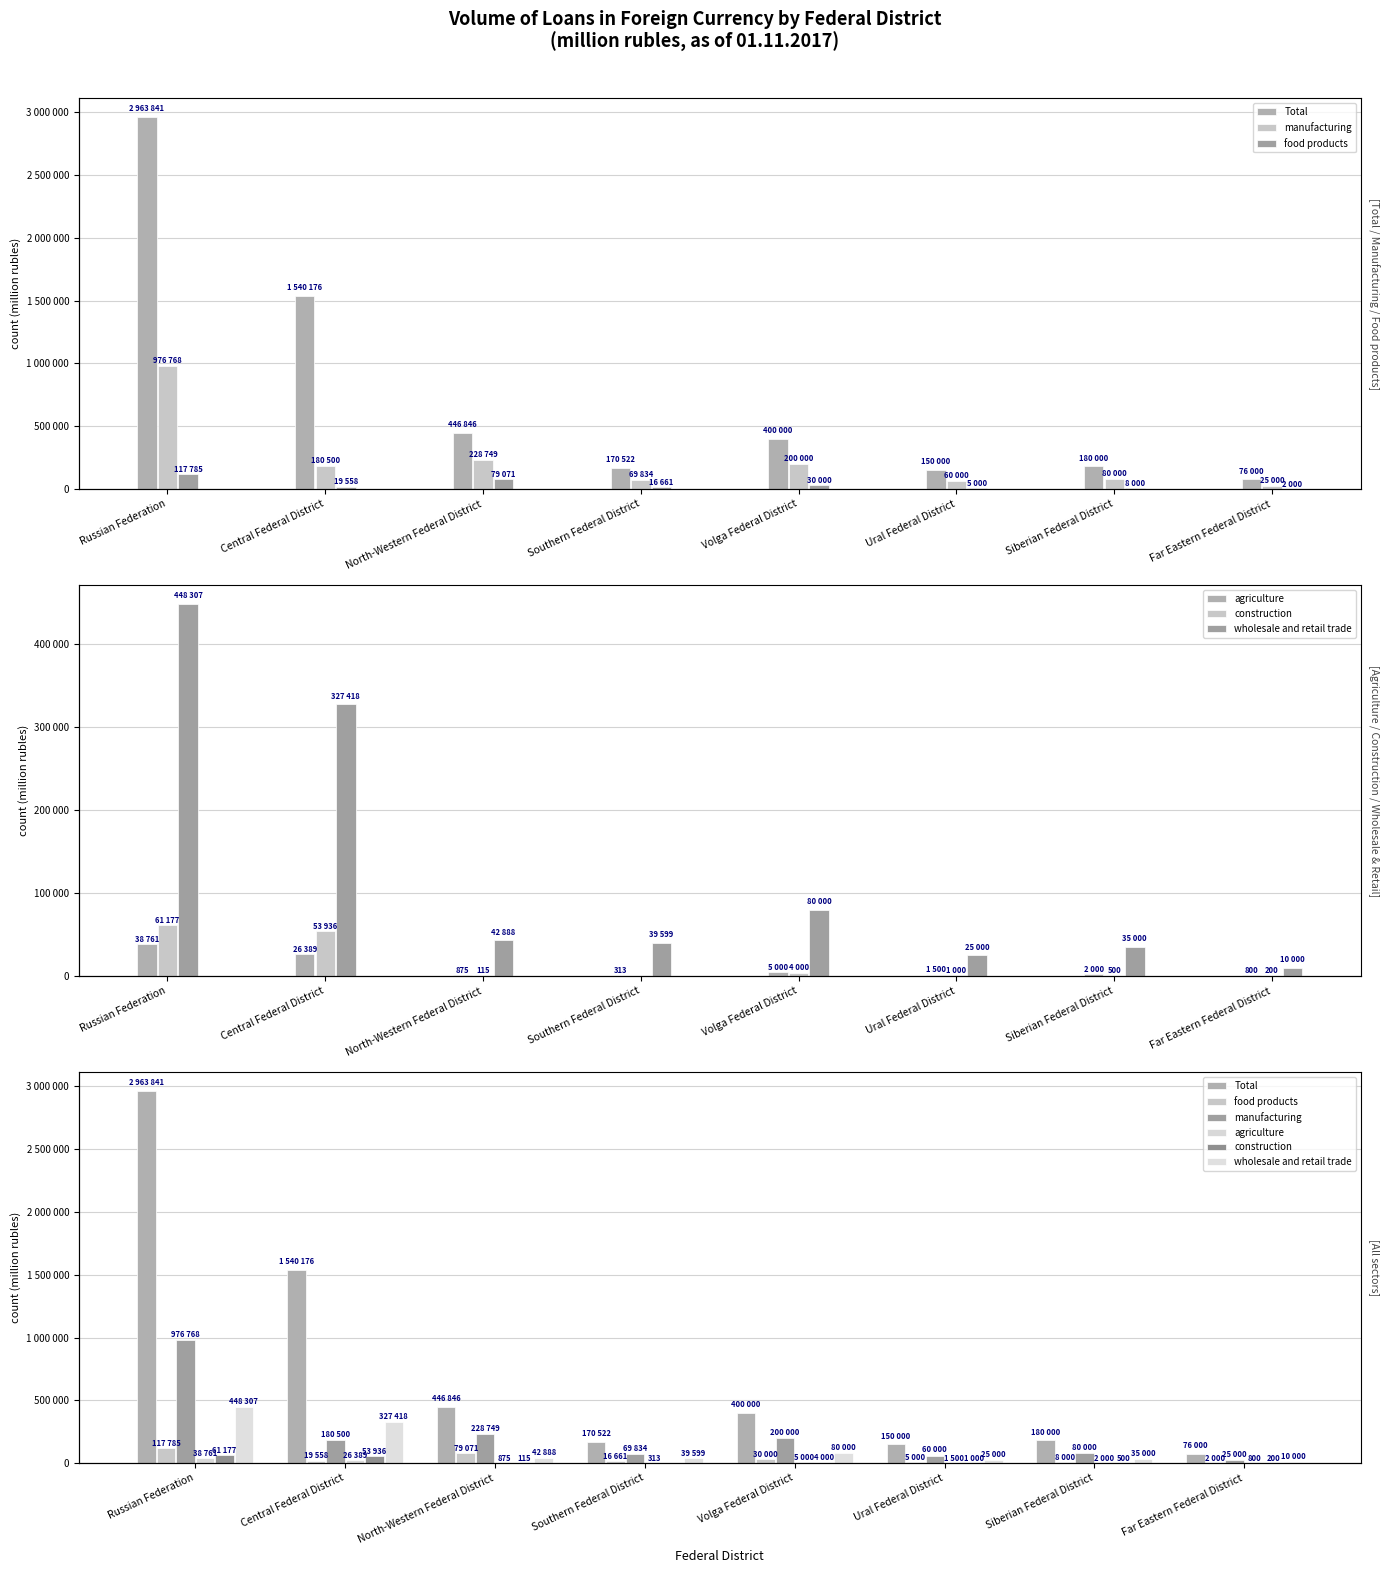

What is the label of the 5th bar from the right?

Southern Federal District